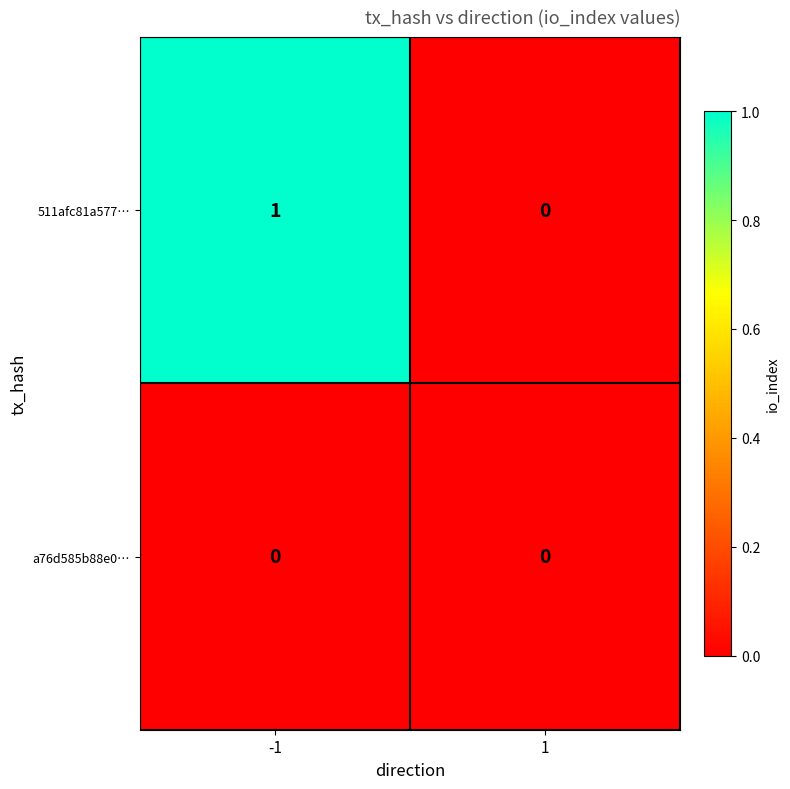

The value of 511afc81a577… at -1 is 1. True or false?

True